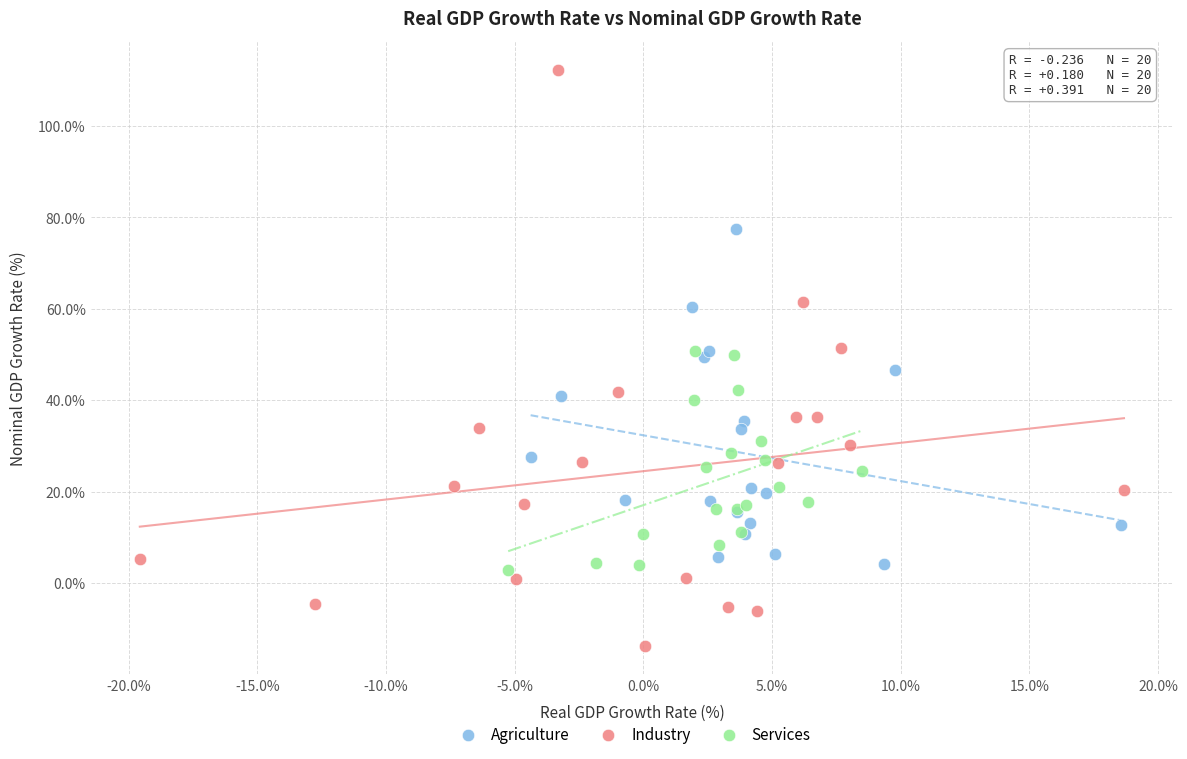

Which series reaches the maximum Y coordinate?

Industry